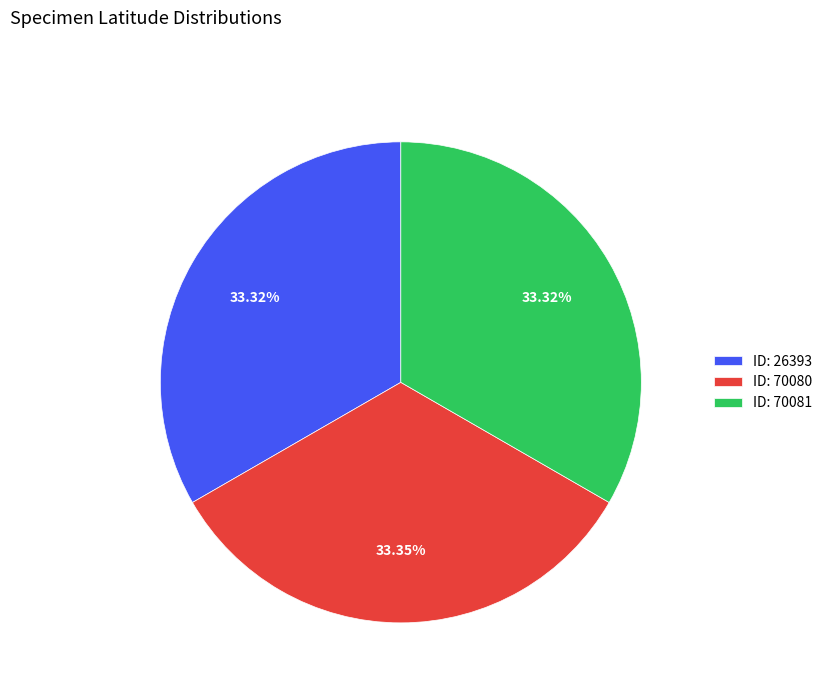

What is the ratio of the value at ID: 26393 to the value at ID: 70081?

1.0